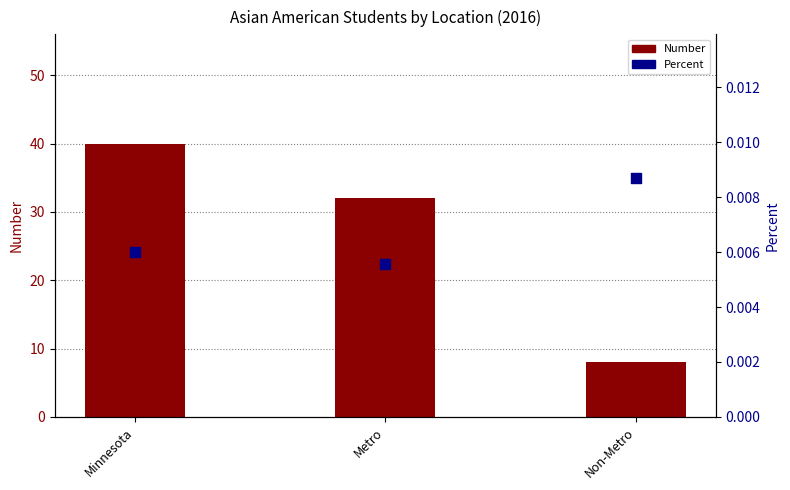

Which series reaches the minimum Y coordinate?

Percent